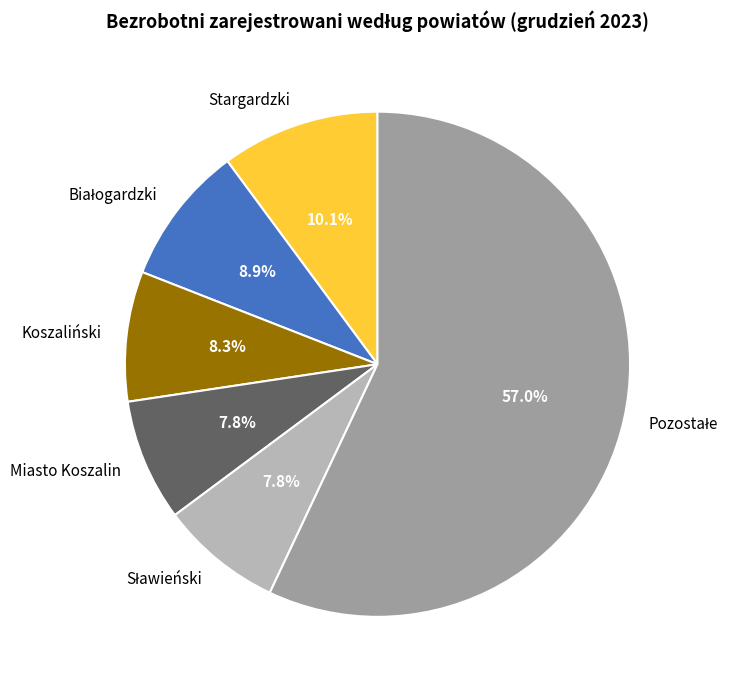

How much of the chart is everything except Miasto Koszalin?

92.2%